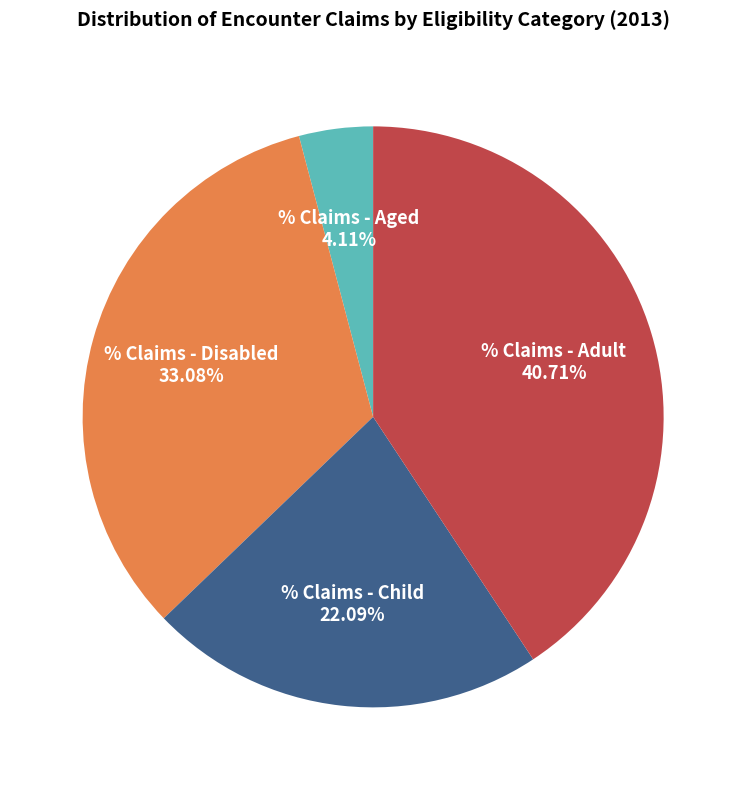

The % Claims - Disabled slice represents 42% of the pie. True or false?

False